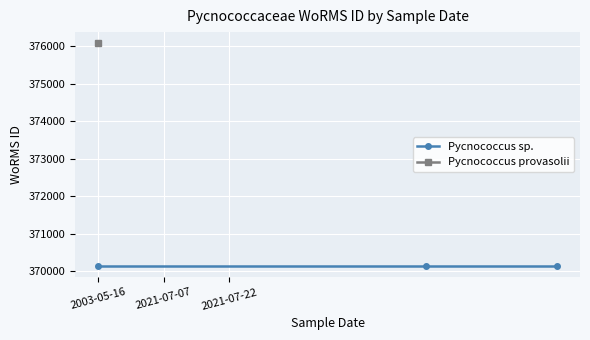

What is the label of the 4th point from the right?

2003-05-16